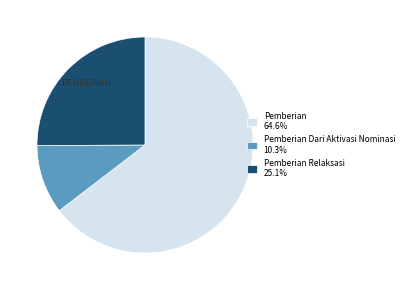

Combined, do Pemberian Dari Aktivasi Nominasi 10.3% and Pemberian 64.6% account for over 50%?

Yes